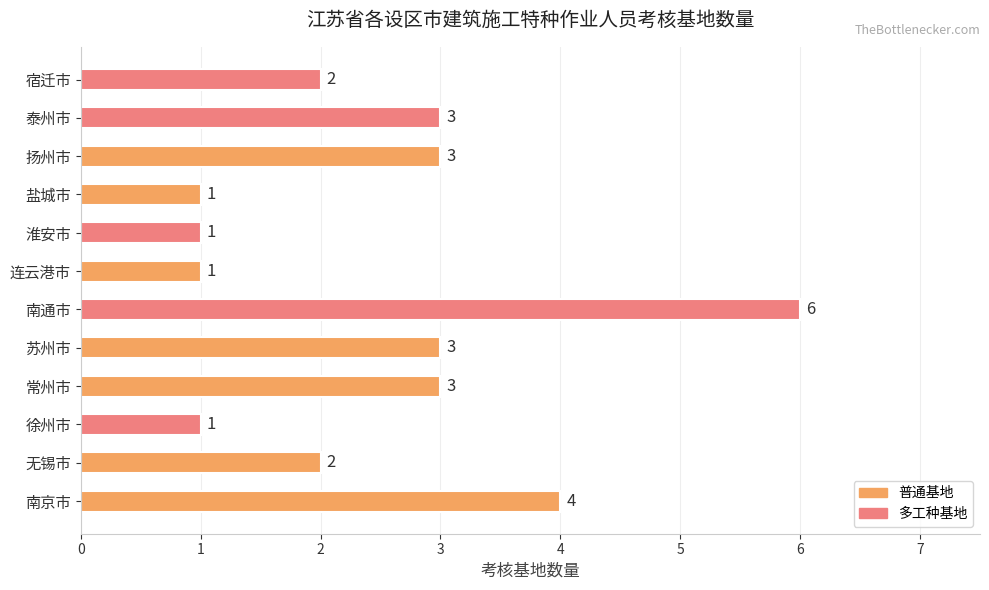

What is the ratio of the value at 徐州市 to the value at 无锡市?

0.5